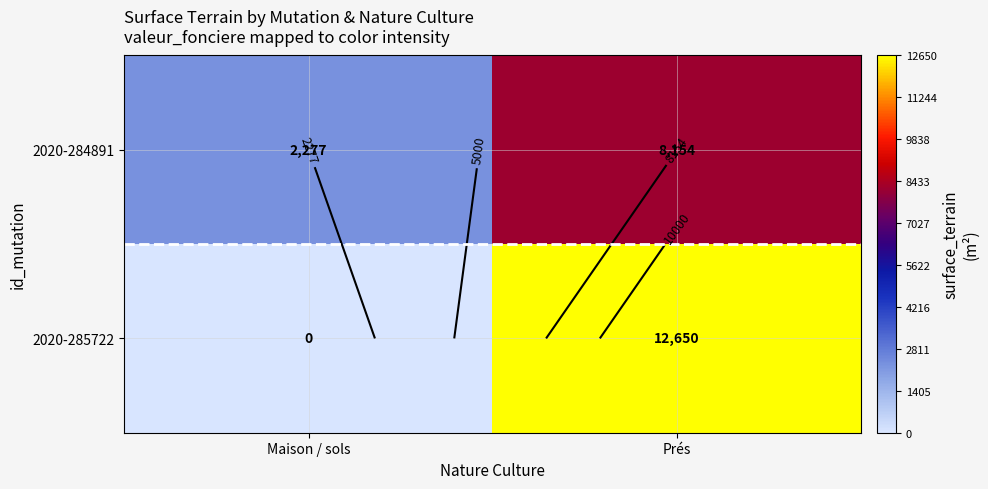

Which series has the largest range (max minus min)?

2020-285722